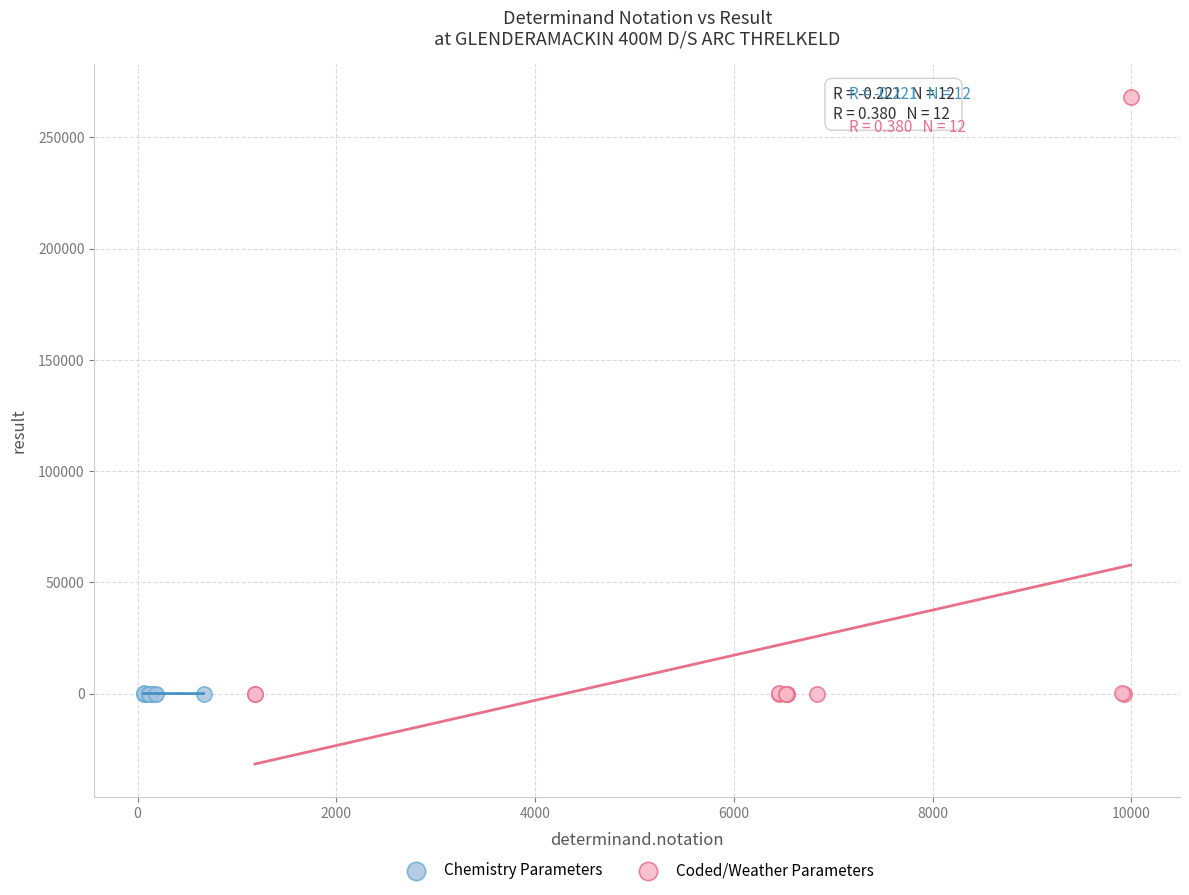

Which series has the largest Y range (max minus min)?

Coded/Weather Parameters